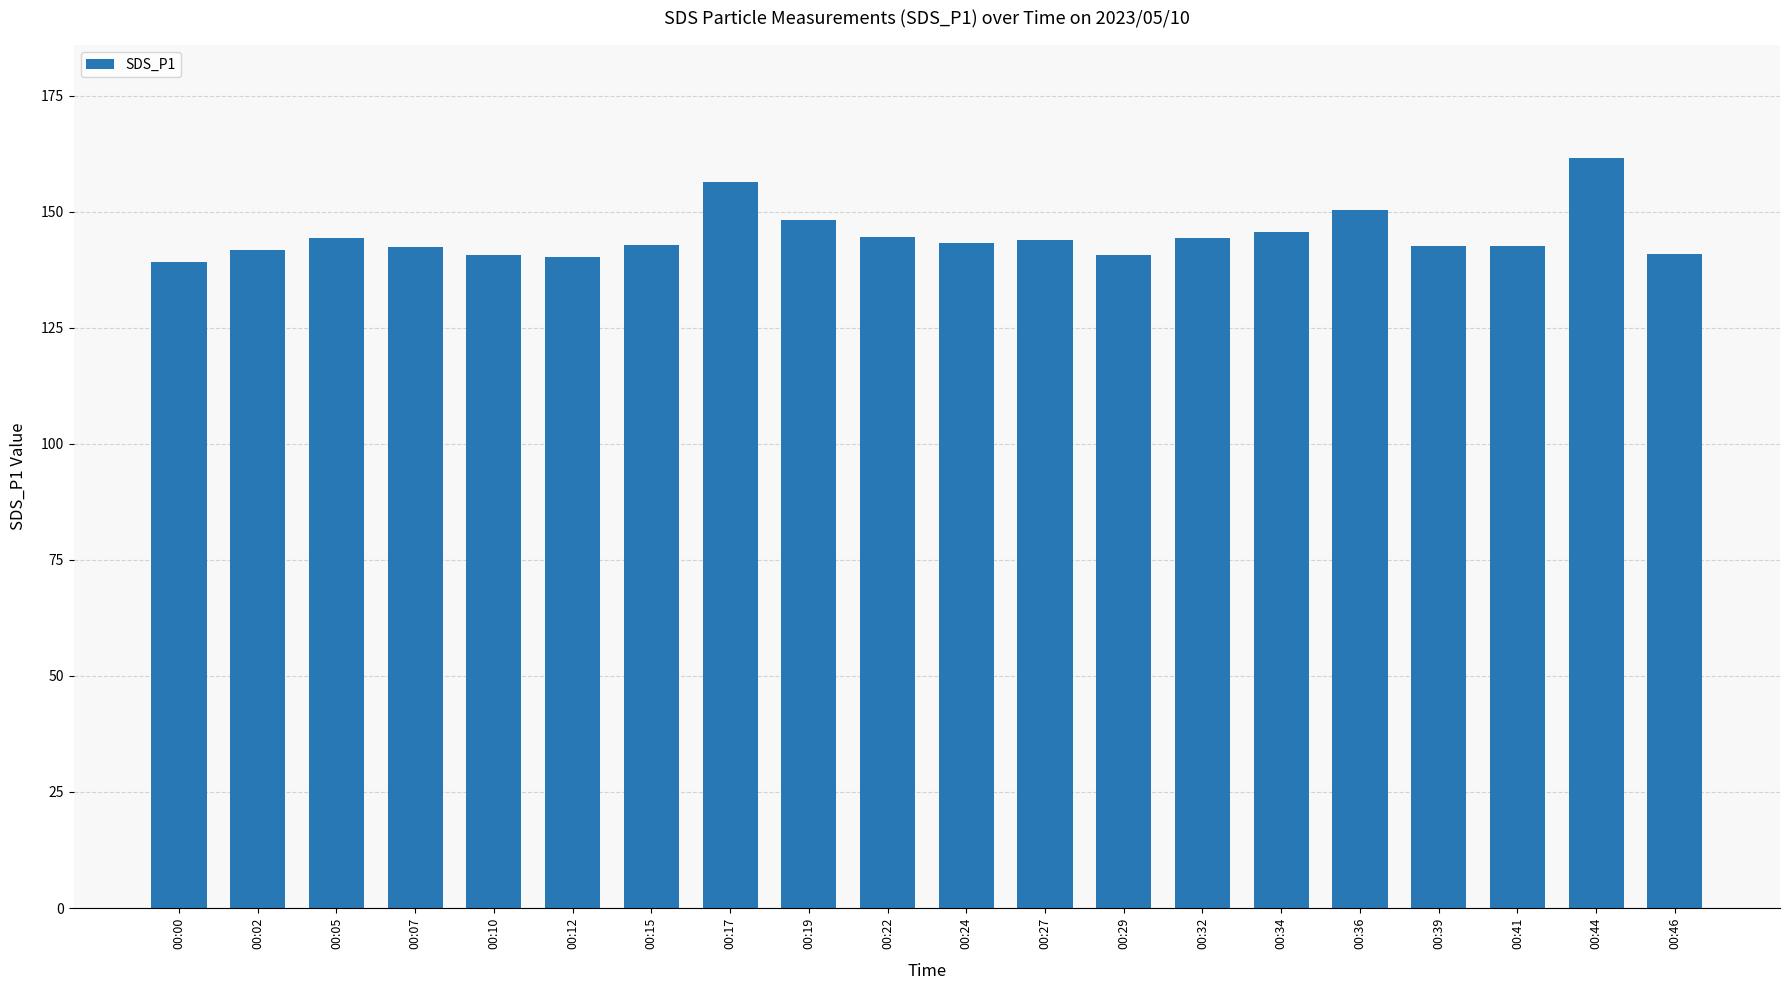

What is the smallest value displayed?

139.2